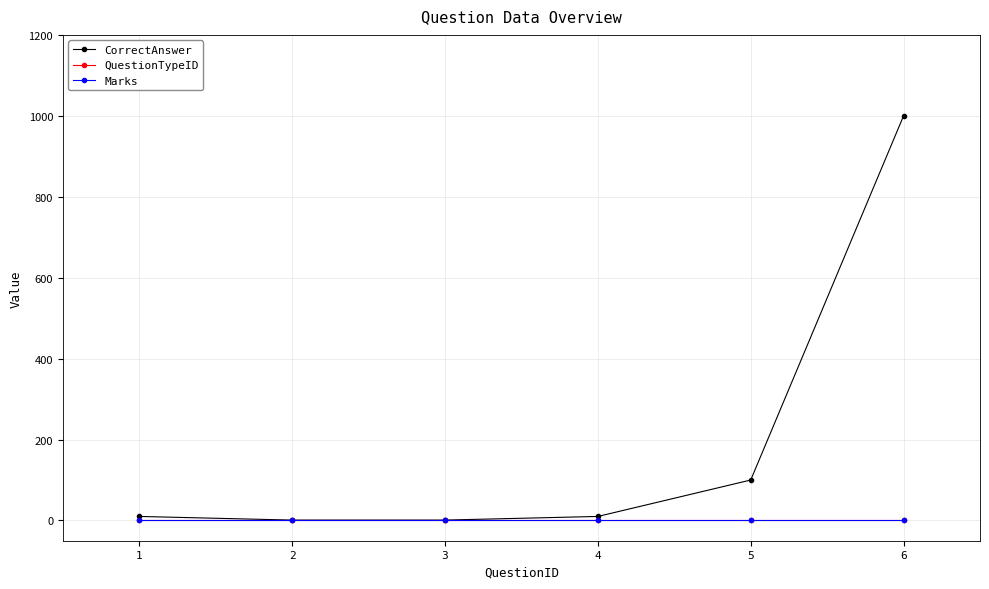

Which series has the largest range (max minus min)?

CorrectAnswer